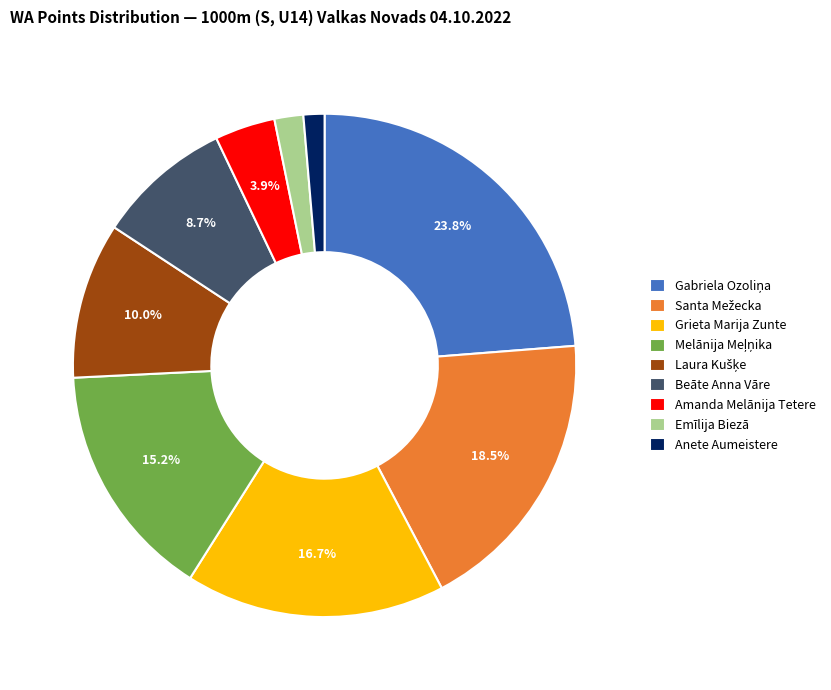

What percentage is the Grieta Marija Zunte slice, to the nearest percent?

17%